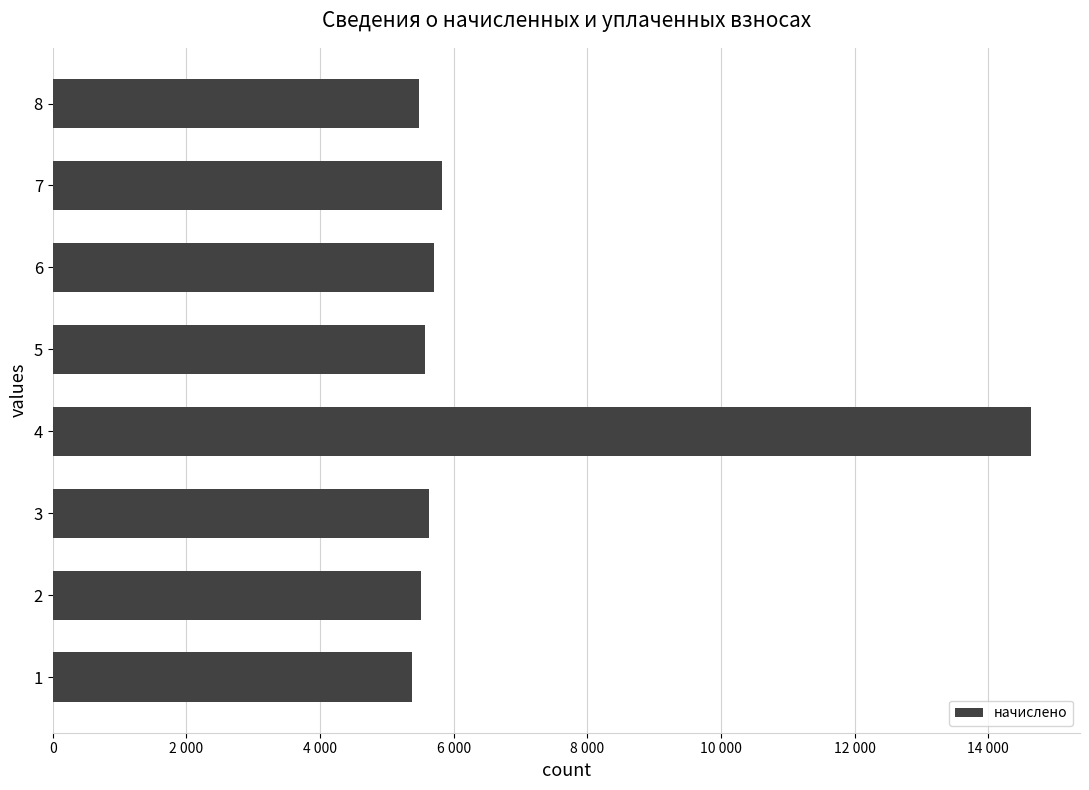

How many series are shown in this chart?

1